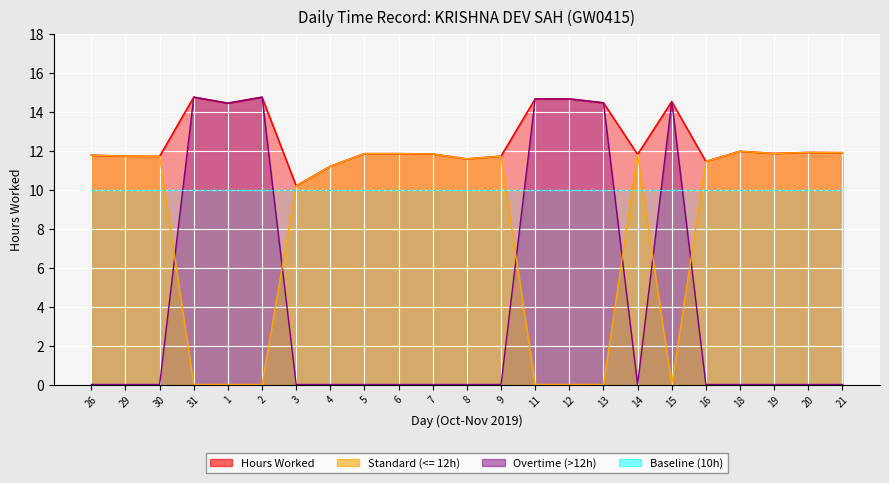

Which series has the largest total across all categories?

Hours Worked